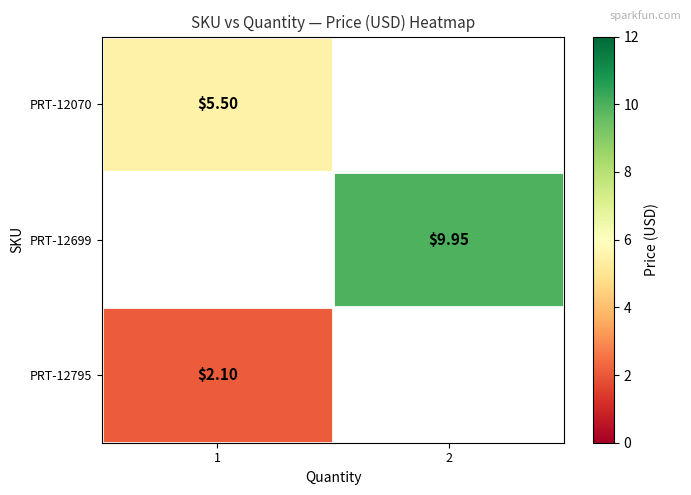

Is the value of PRT-12699 at 2 greater than the value of PRT-12070 at 1?

Yes